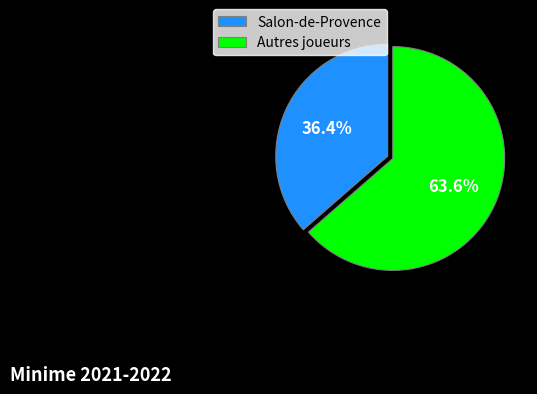

To the nearest percent, what is the average slice percentage?

50%